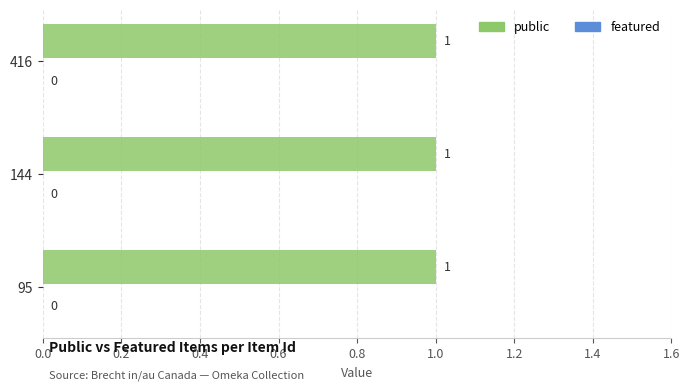

The featured series shows 0 at 144. True or false?

True